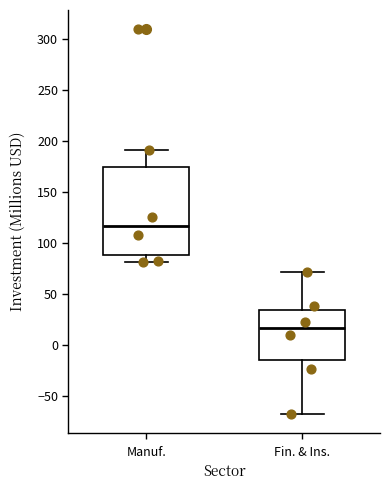

Reading left to right, read every box against the y-axis: the position of its median line, the range the box covers, and the ends of its whiskers. The values are not printed on the chart, so give them approximately, as read against the axis.

Manuf.: median 115, box 90 to 175, whiskers 80 to 190
Fin. & Ins.: median 15, box -15 to 35, whiskers -65 to 70